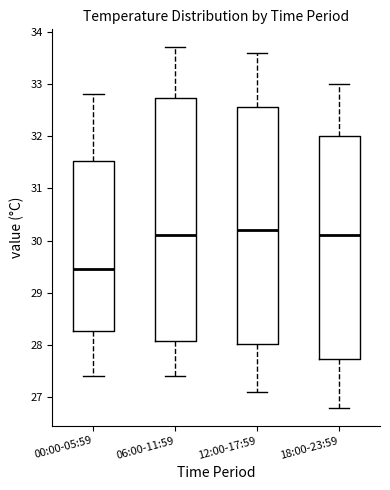

Reading left to right, read every box against the y-axis: the position of its median line, the range the box covers, and the ends of its whiskers. The values are not printed on the chart, so give them approximately, as read against the axis.

00:00-05:59: median 29.5, box 28.3 to 31.5, whiskers 27.4 to 32.8
06:00-11:59: median 30.1, box 28.1 to 32.7, whiskers 27.4 to 33.7
12:00-17:59: median 30.2, box 28.0 to 32.6, whiskers 27.1 to 33.6
18:00-23:59: median 30.1, box 27.7 to 32.0, whiskers 26.8 to 33.0